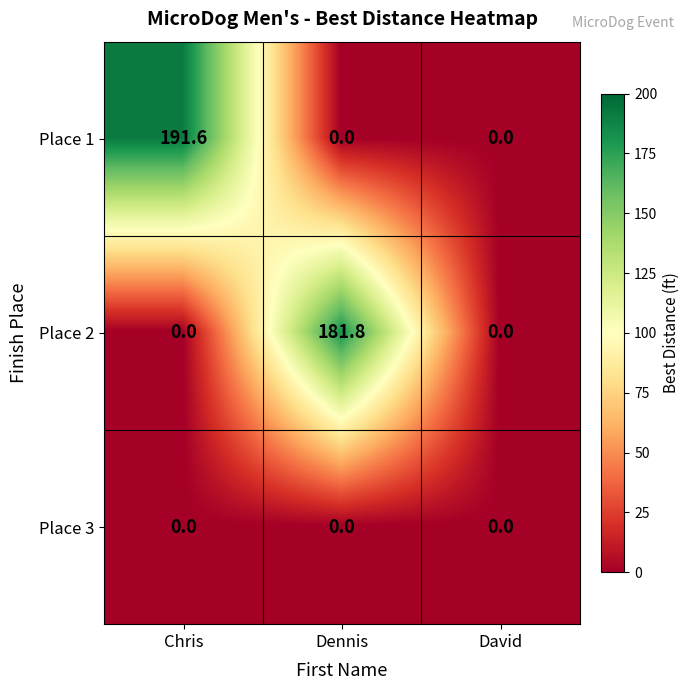

What is the difference between the Place 1 values at Chris and Dennis?

191.6